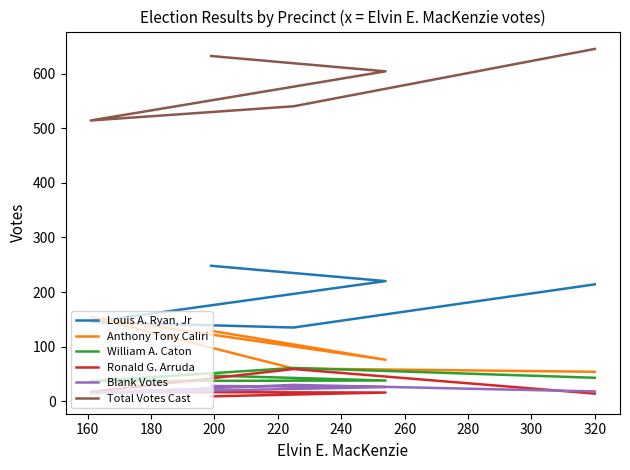

List the series in order of their peak value, lowest first.

Blank Votes, Ronald G. Arruda, William A. Caton, Anthony Tony Caliri, Louis A. Ryan, Jr, Total Votes Cast